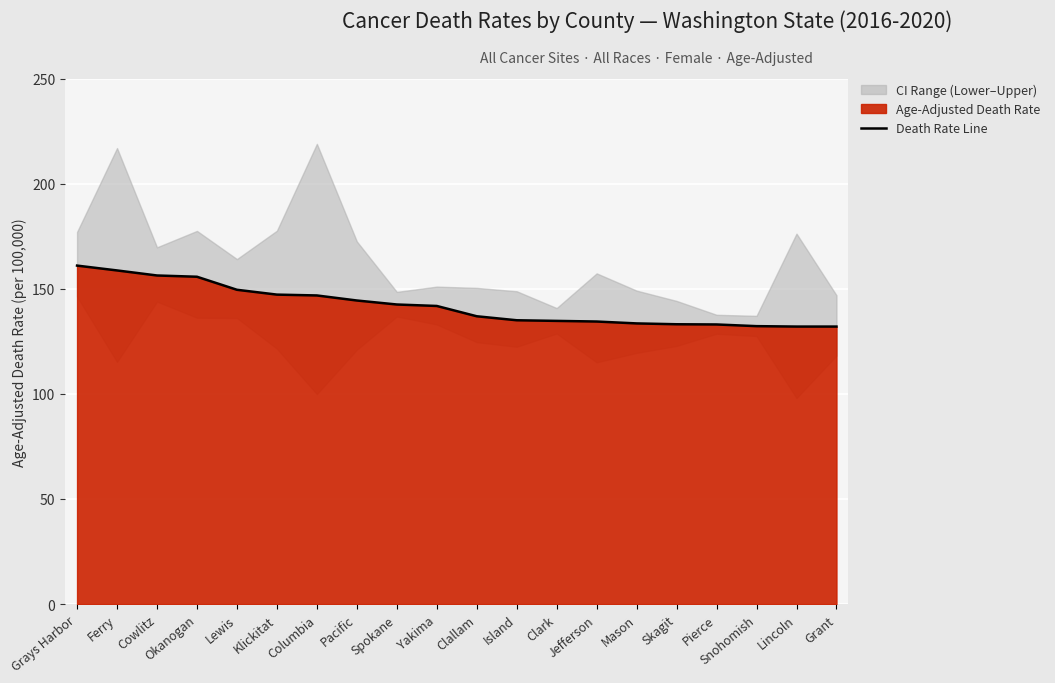

True or false: the data shows 134.4 at Jefferson.

True